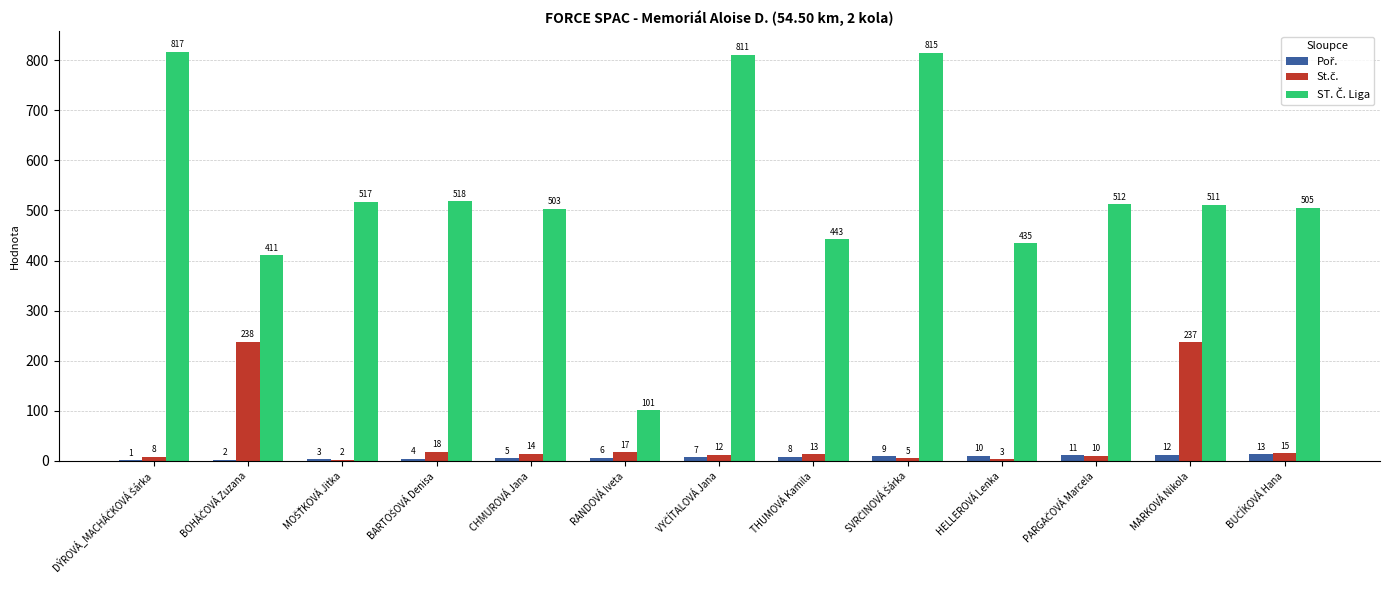

What position from the right is RANDOVÁ Iveta?

8